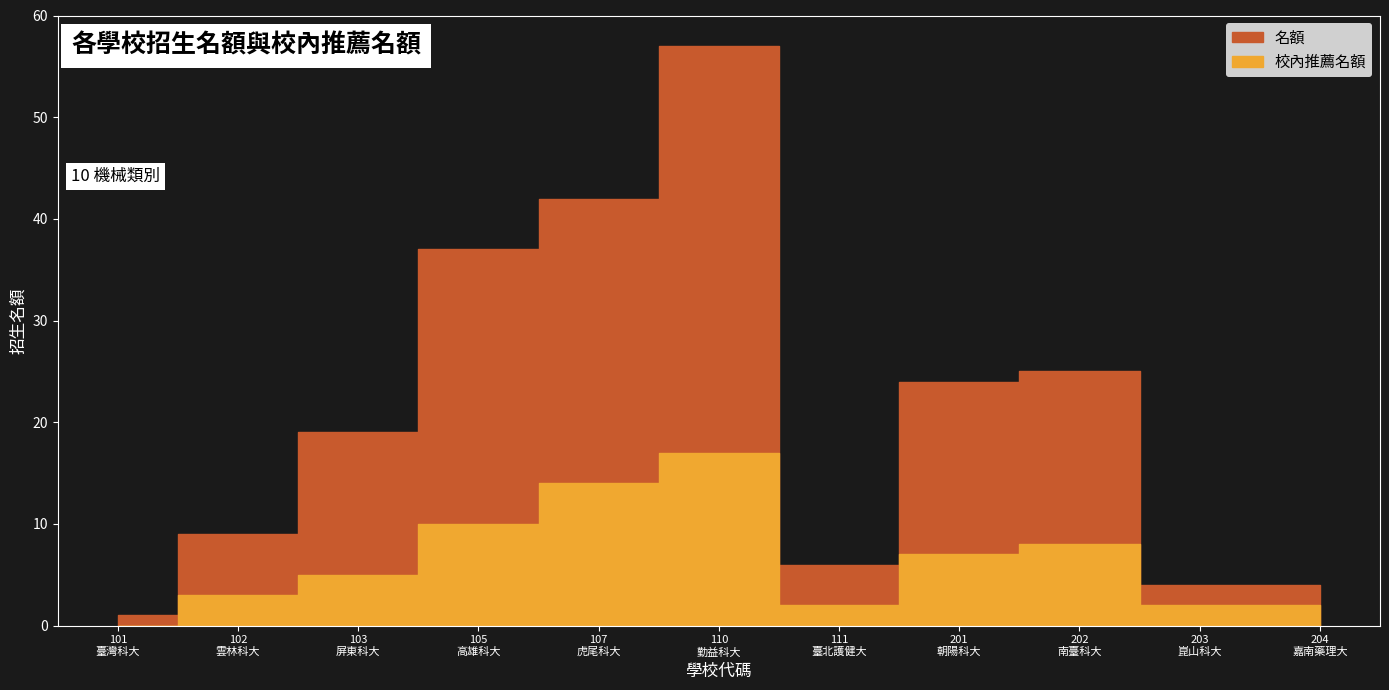

Reading left to right, list all the values displayed in this chart.

名額: 1	9	19	37	42	57	6	24	25	4	4
校內推薦名額: 0	3	5	10	14	17	2	7	8	2	2